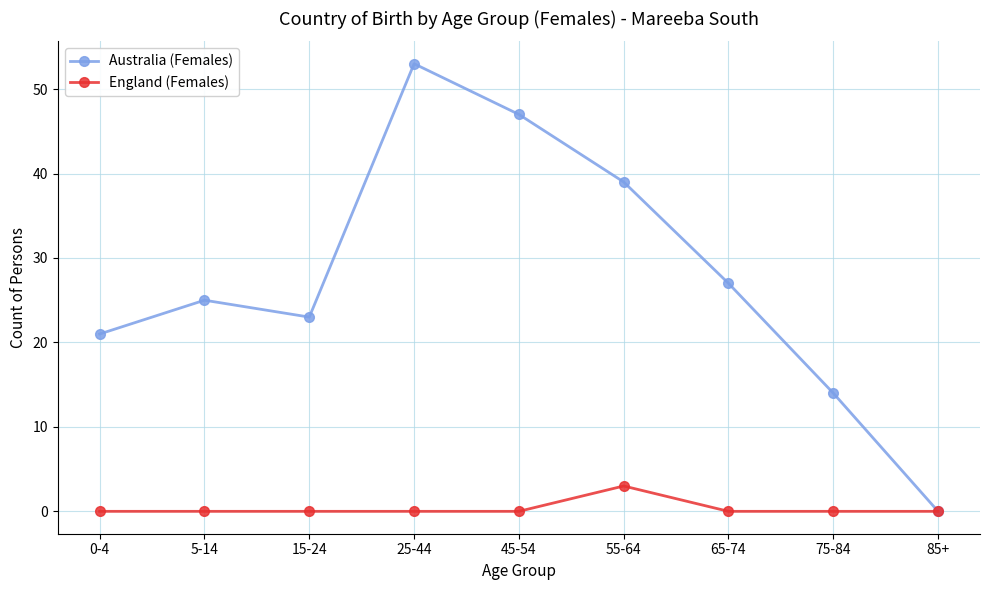

Between 25-44 and 45-54, which series saw the biggest shift?

Australia (Females)